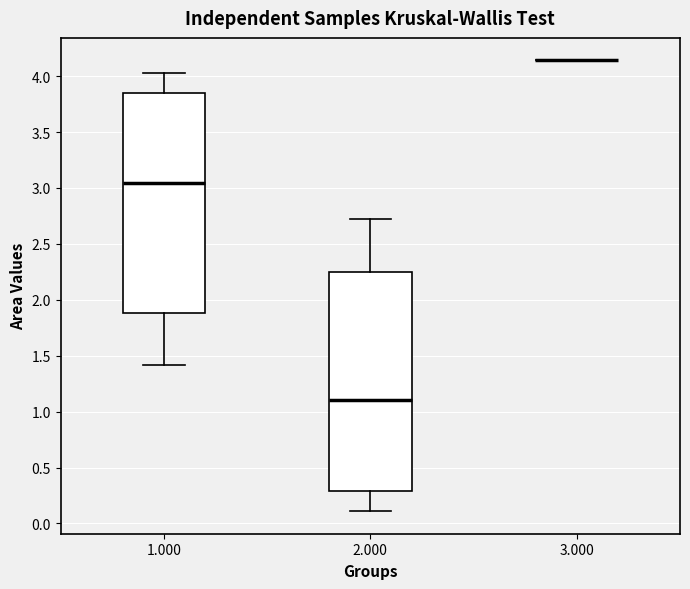

Reading left to right, read every box against the y-axis: the position of its median line, the range the box covers, and the ends of its whiskers. The values are not printed on the chart, so give them approximately, as read against the axis.

1.000: median 3.05, box 1.90 to 3.85, whiskers 1.40 to 4.05
2.000: median 1.10, box 0.30 to 2.25, whiskers 0.10 to 2.70
3.000: box collapsed to a line at 4.15, whiskers 4.15 to 4.15